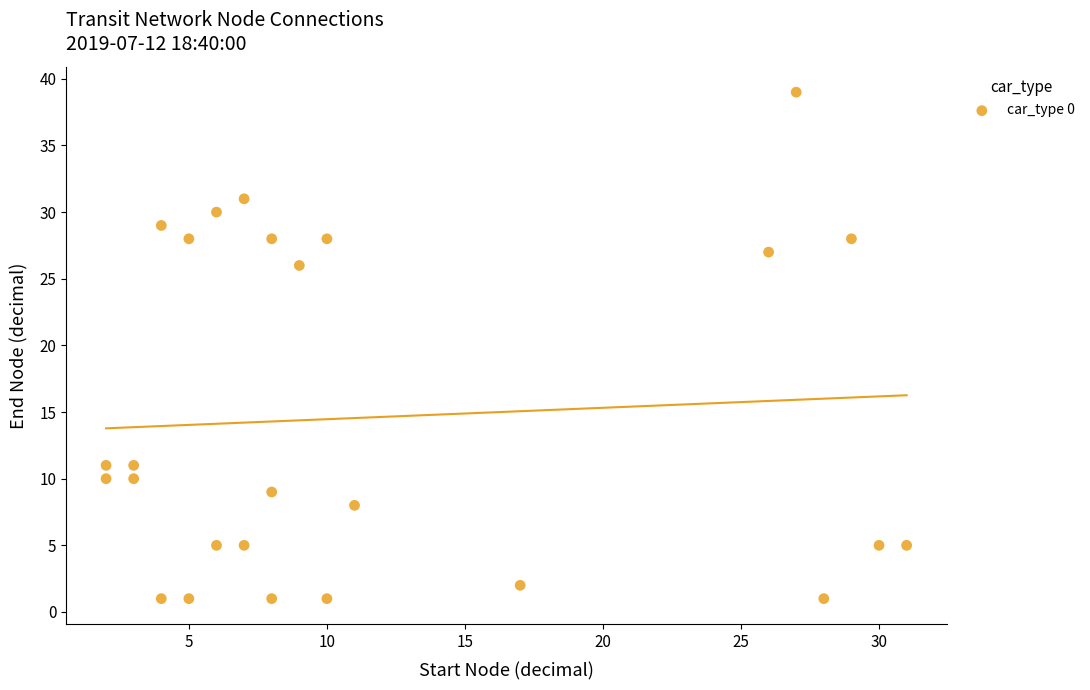

What is the range of X values (max minus min)?

29